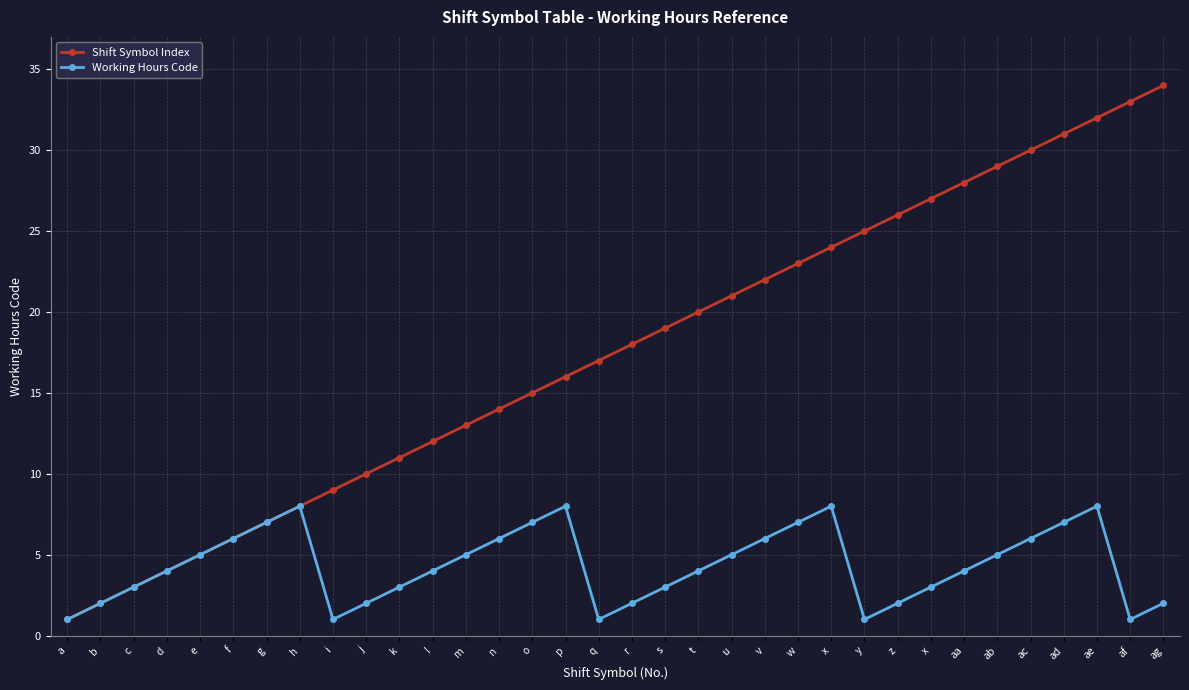

How many data points in Shift Symbol Index are less than 18?

17